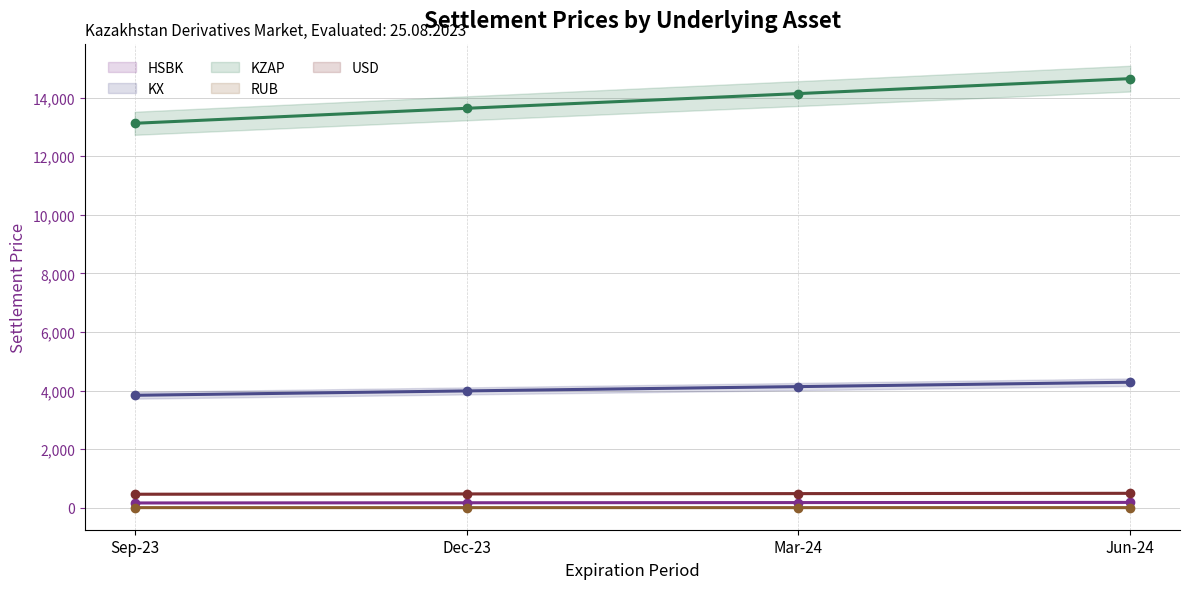

Reading left to right, transcribe all the data shown in this chart.

Sep-23: HSBK=164.6	KX=3840.2	KZAP=13126.8	RUB=4.9	USD=462.7
Dec-23: HSBK=171.0	KX=3989.9	KZAP=13638.4	RUB=5.0	USD=473.6
Mar-24: HSBK=177.3	KX=4136.9	KZAP=14140.8	RUB=5.0	USD=483.9
Jun-24: HSBK=183.7	KX=4286.3	KZAP=14651.4	RUB=5.1	USD=494.2